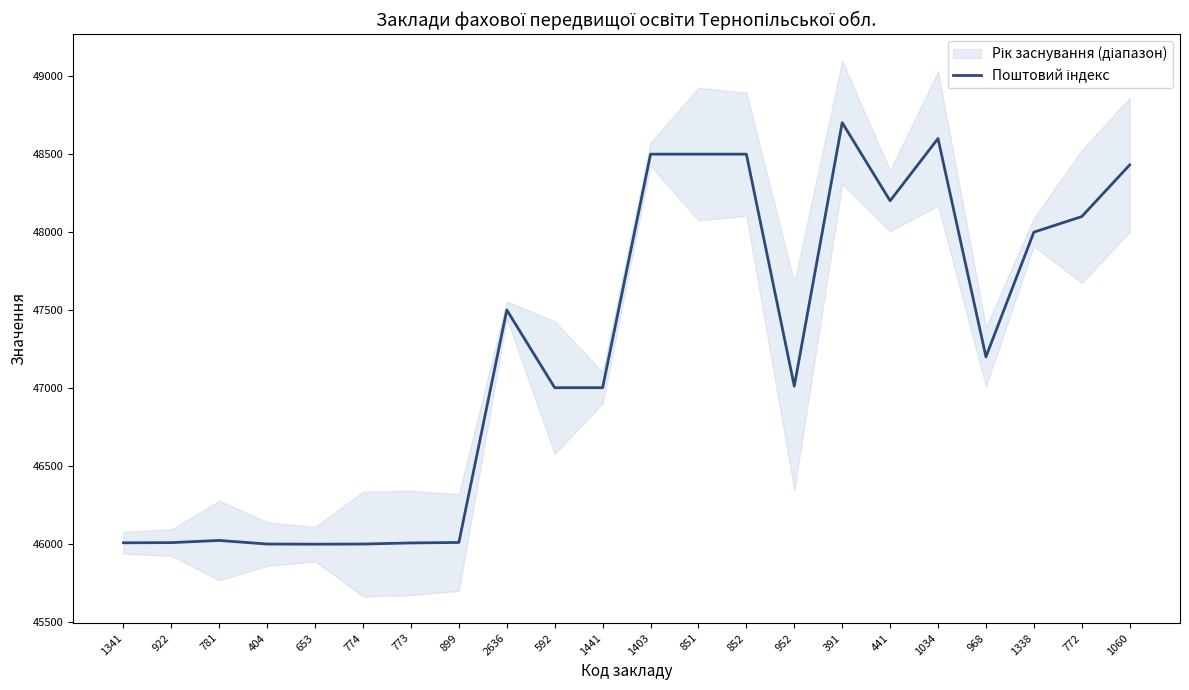

At which category does the chart reach its minimum across all series?

653